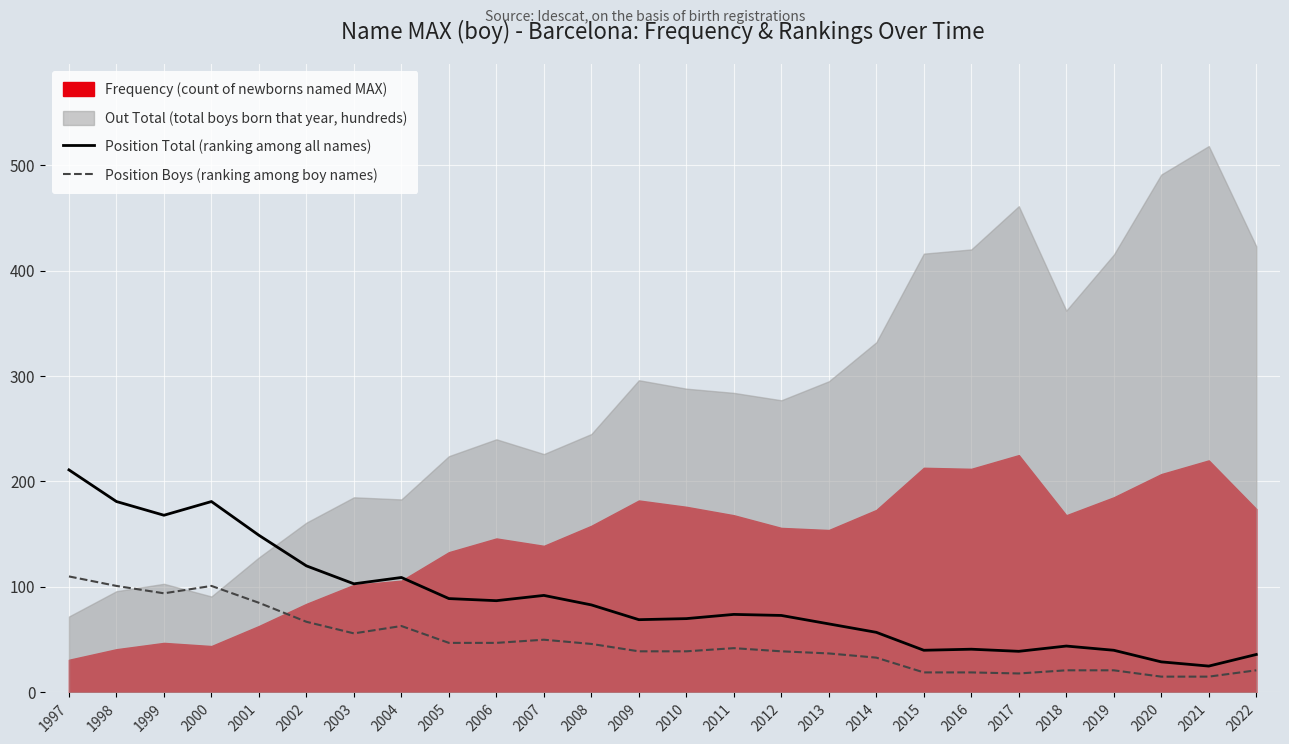

Which category has the highest value in the Position Total (ranking among all names) series?

1997